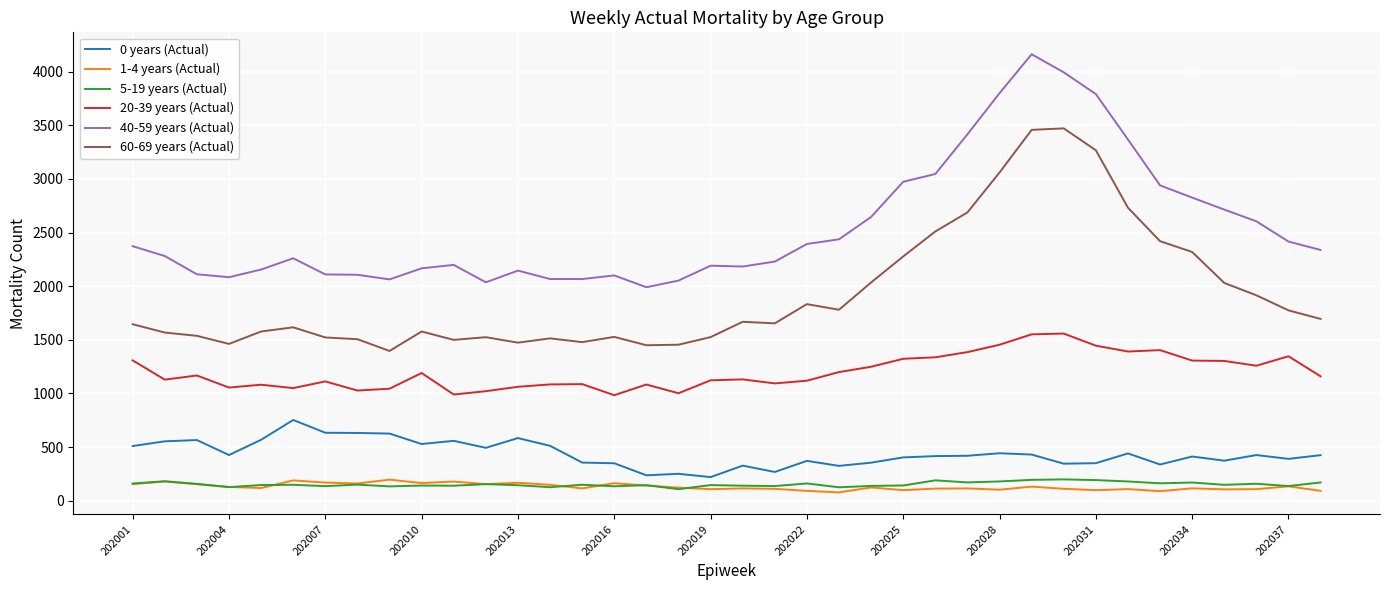

True or false: 0 years (Actual) and 20-39 years (Actual) intersect in this chart.

False